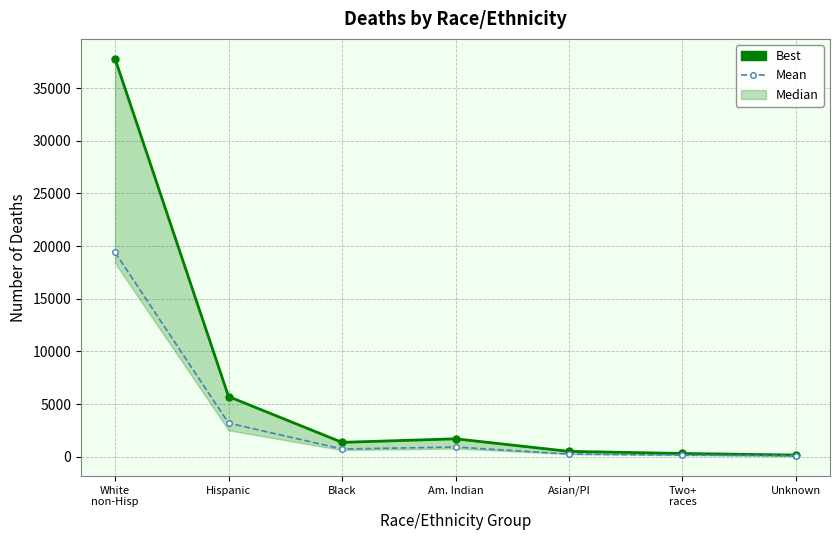

What is the average value of the Best series?

6792